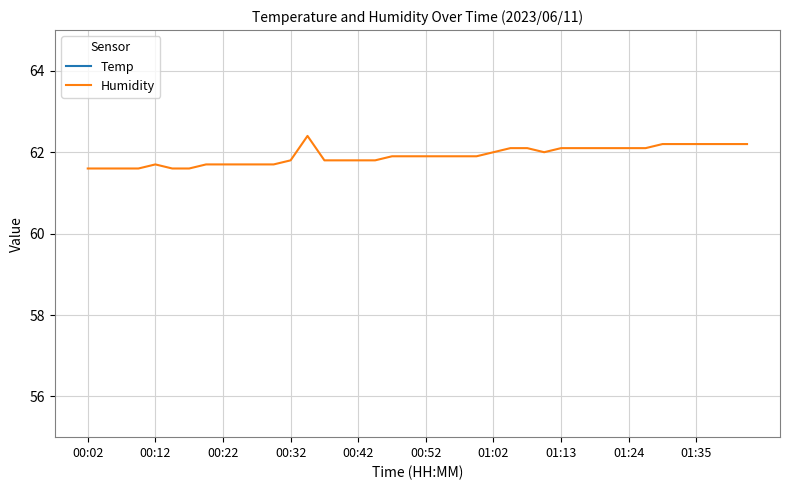

Is it true that Humidity equals 62.1 at 01:13?

True